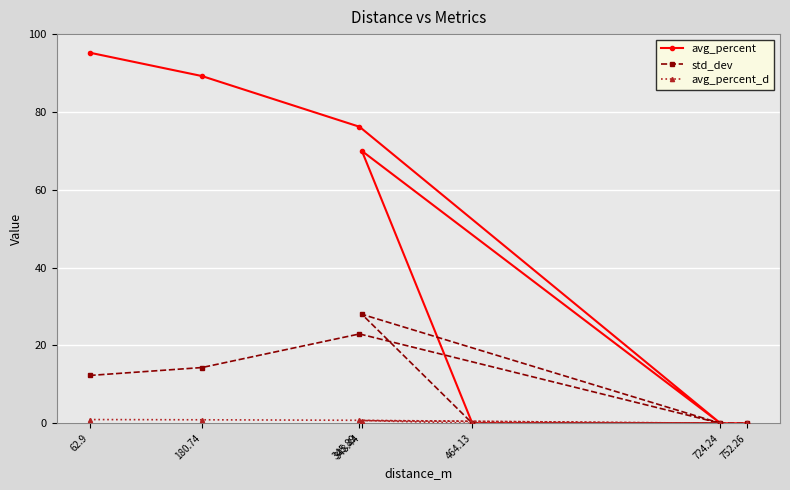

At which category is the sum across all series the highest?

62.9